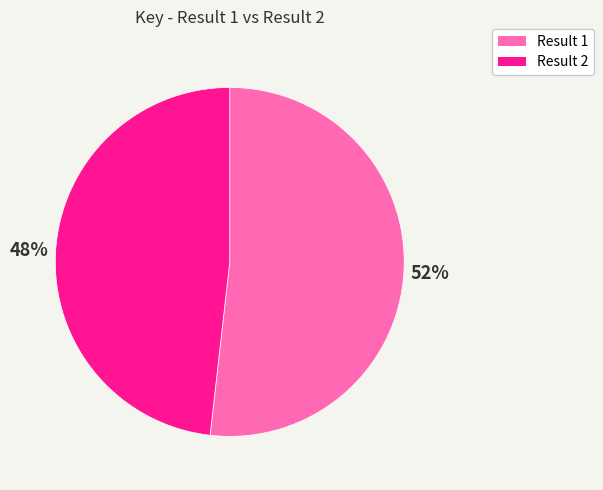

Is there any slice that represents more than half of the pie?

Yes